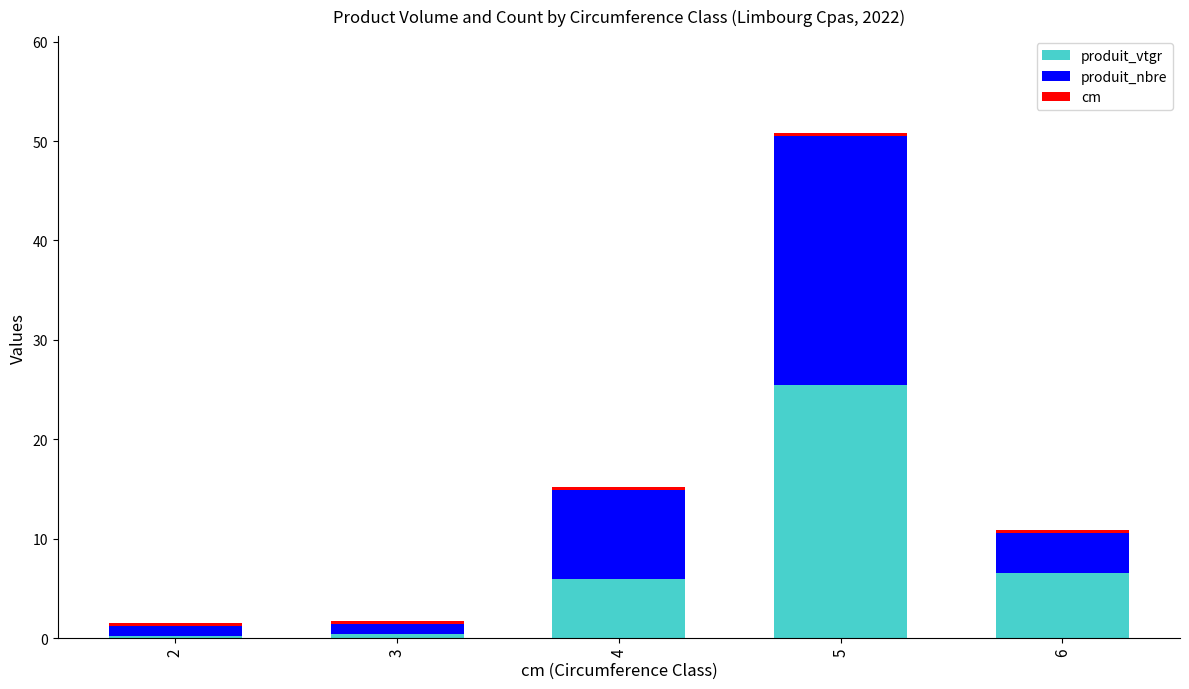

At which category is the sum across all series the highest?

5